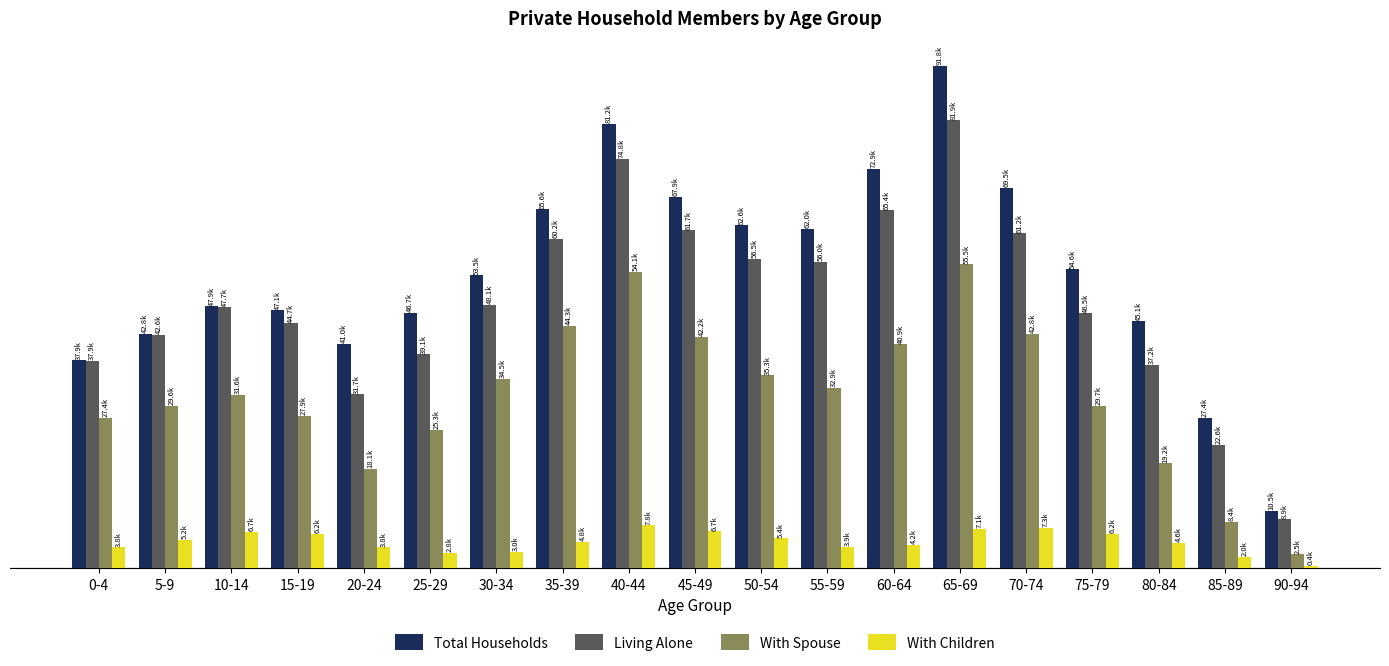

What are all the series names shown in the legend?

Total Households, Living Alone, With Spouse, With Children